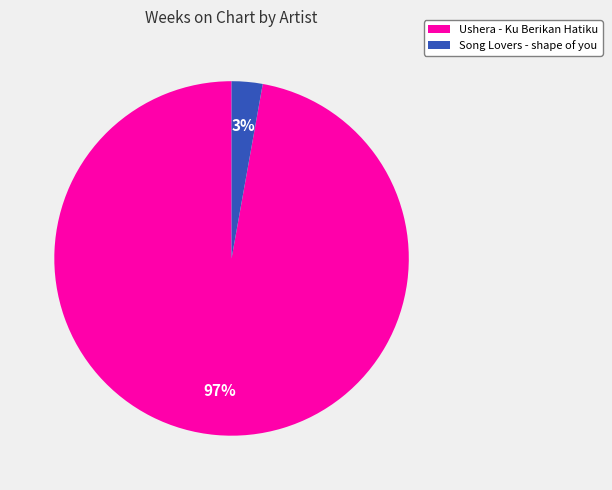

To the nearest percent, what is the difference between the largest and smallest slice percentages?

94%